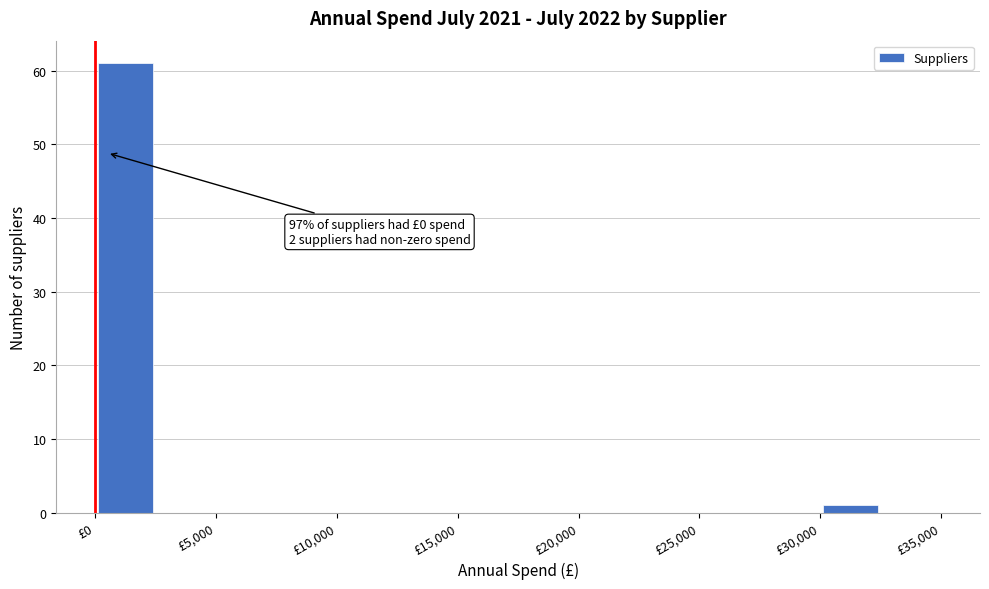

Over which range of the x-axis is the bar tallest?

0 to 2500